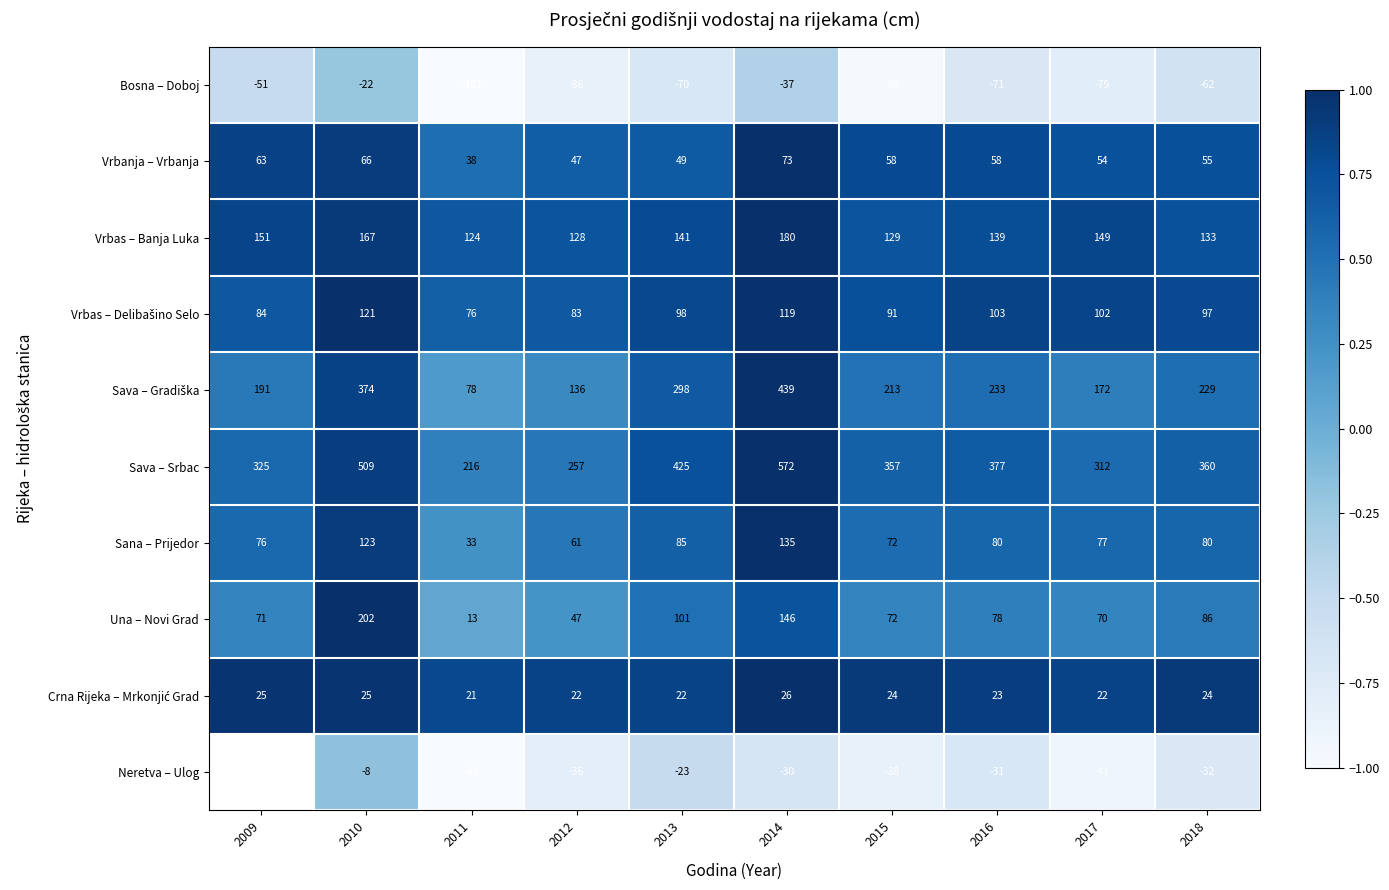

What is the difference between the maximum and minimum values in the Vrbas – Banja Luka series?

56